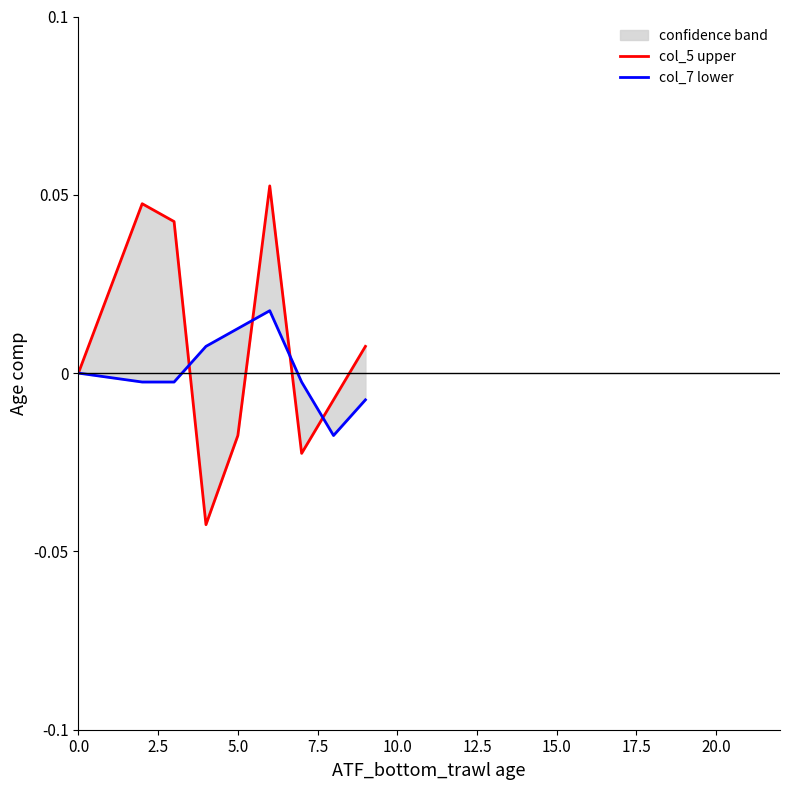

What is the label of the 6th point from the right?

7.5